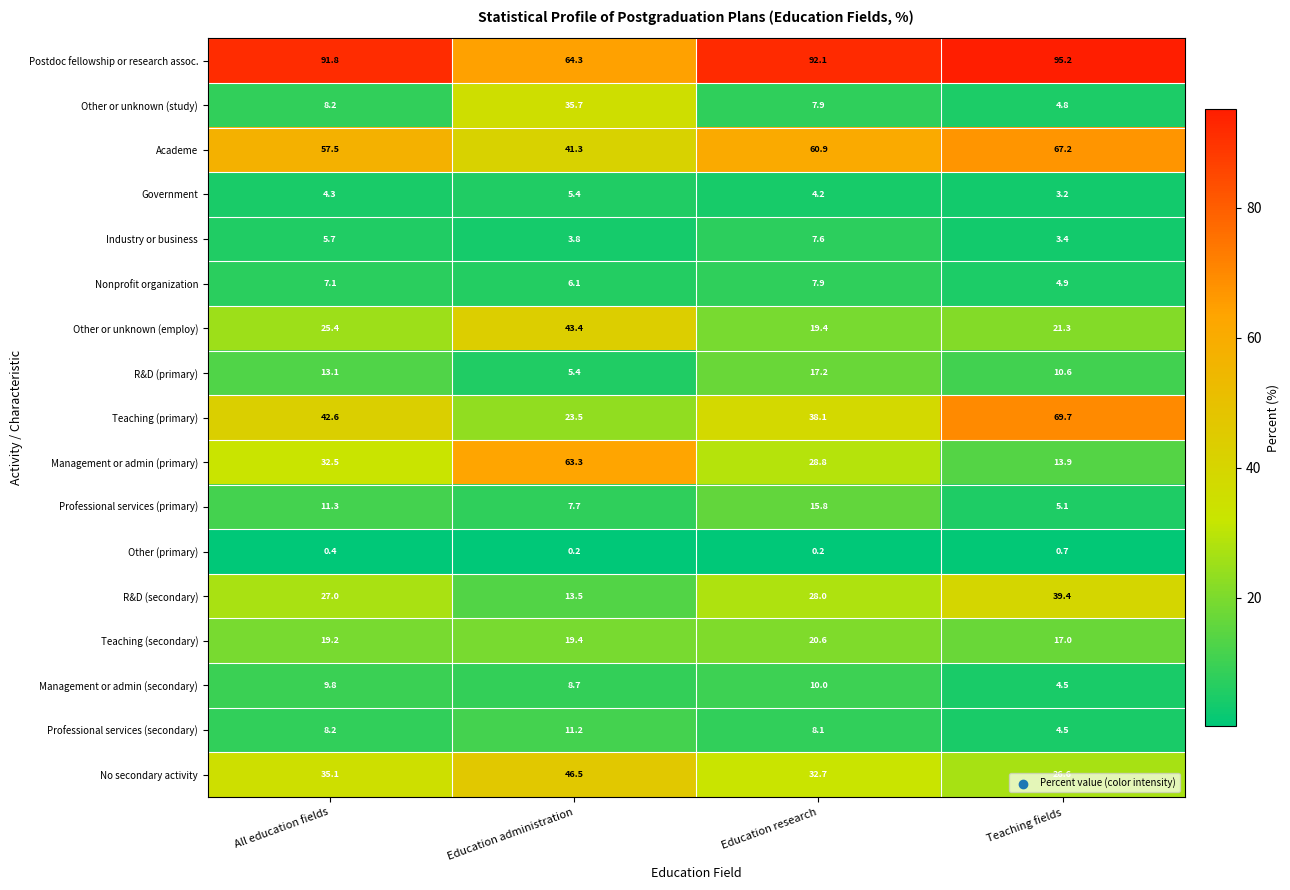

What is the spread (max minus min) of values at Teaching fields?

94.5